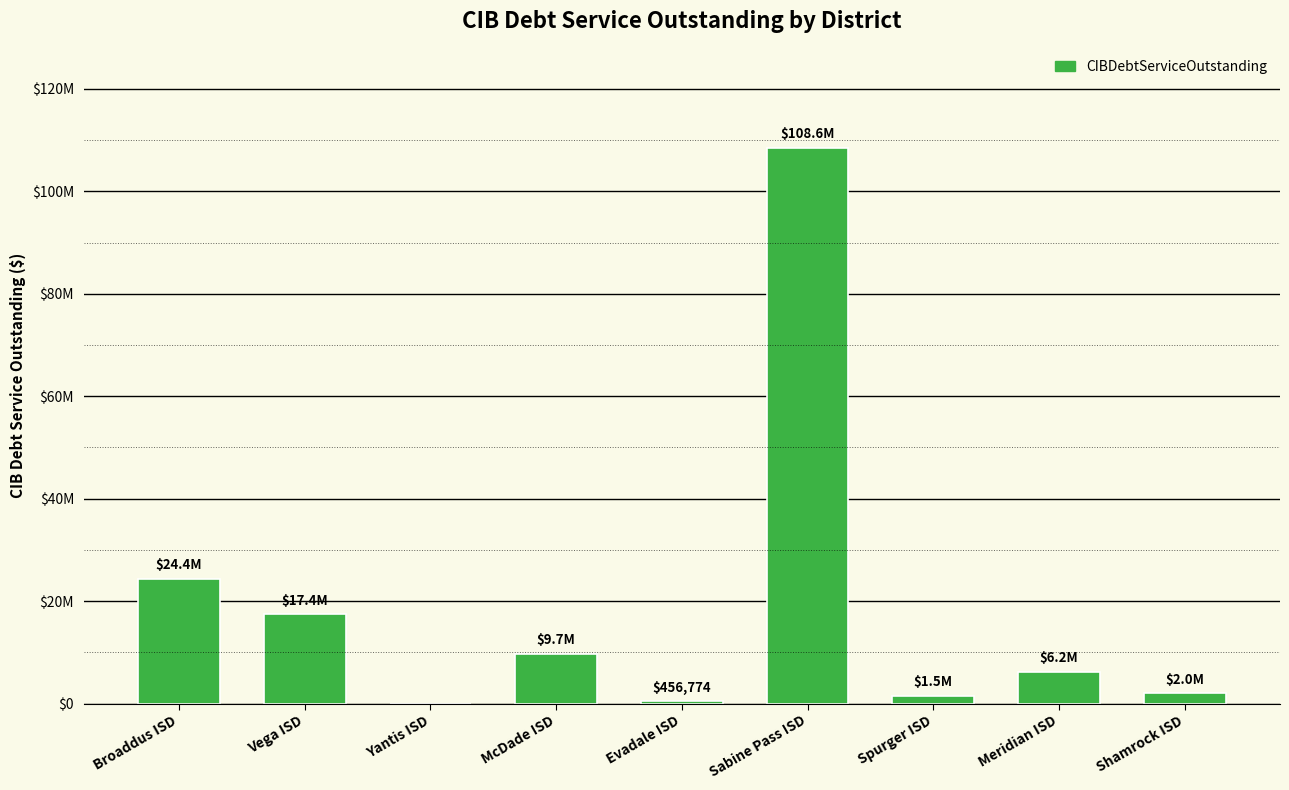

The chart shows a value of 9654142.4 at McDade ISD. True or false?

True